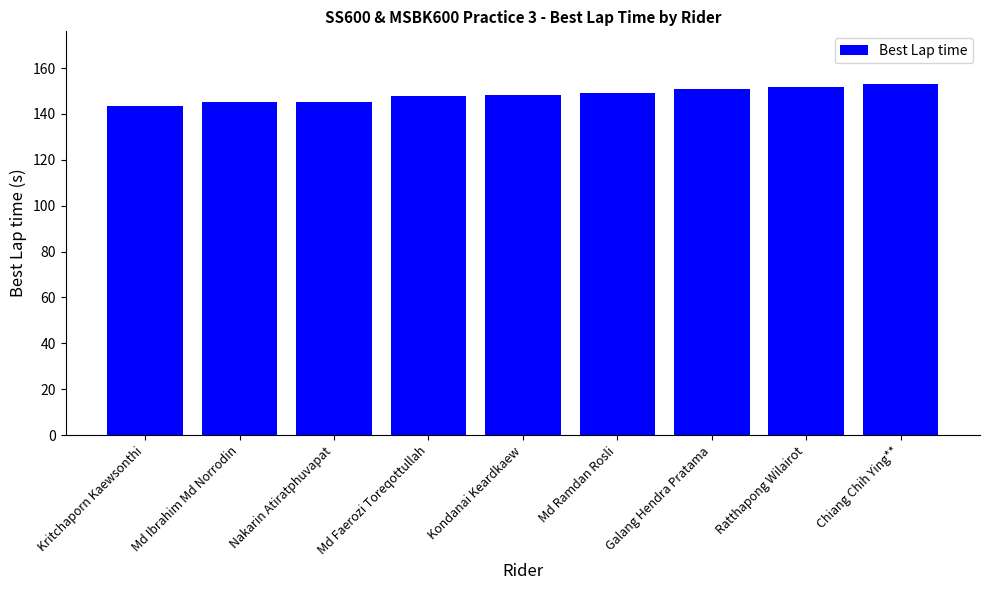

What position from the right is Chiang Chih Ying**?

1